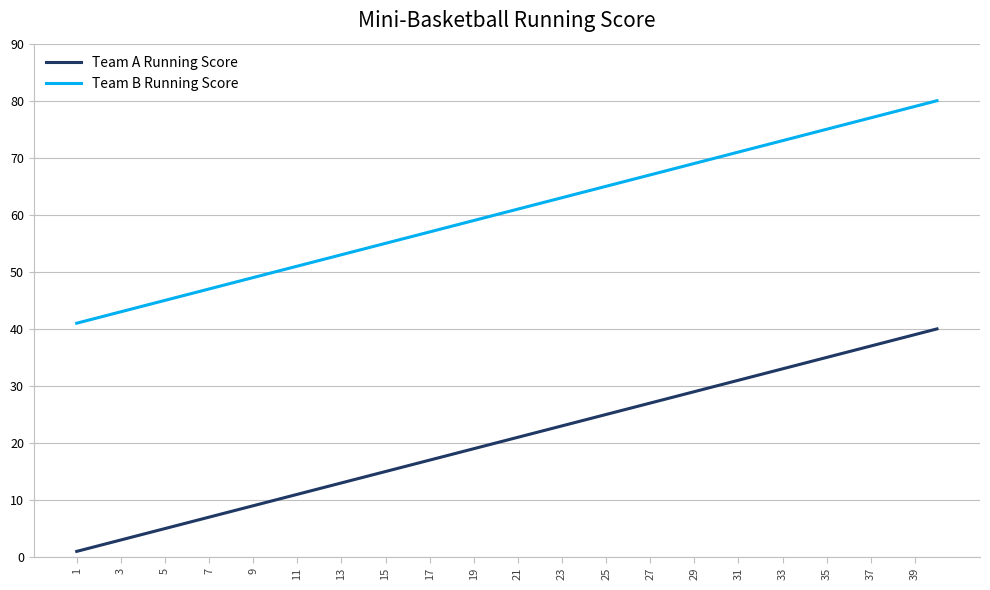

What is the difference between the maximum and minimum values in the Team B Running Score series?

39